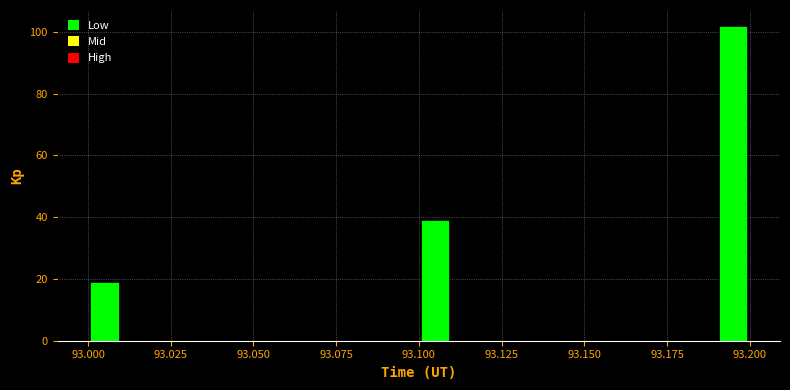

Read against the x-axis, roughly where is the centre of the tallest bar?

93.195